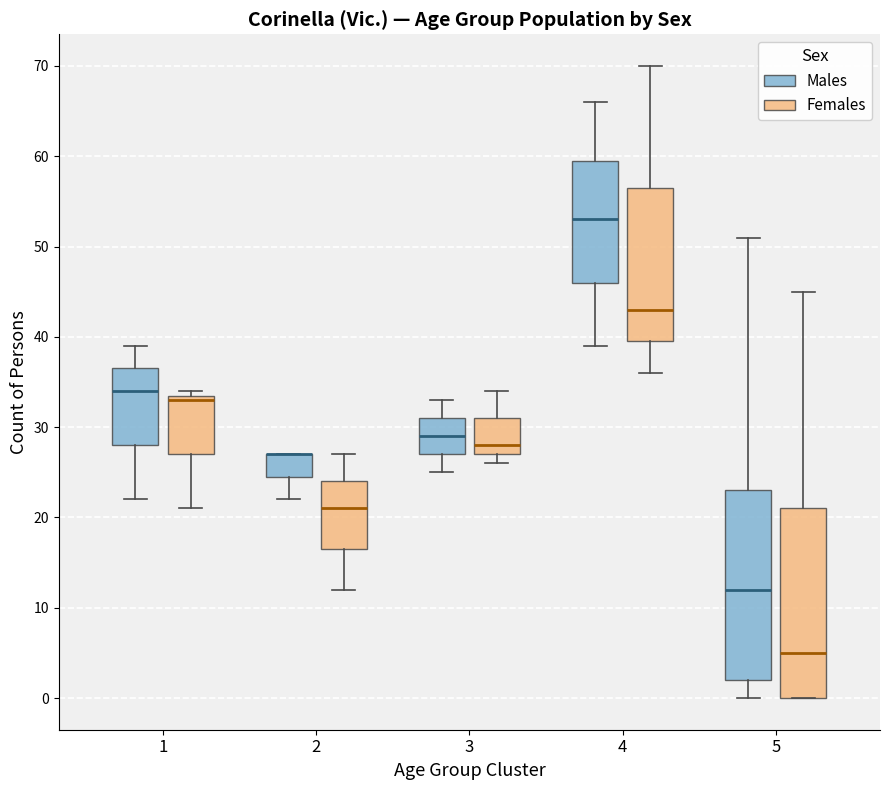

Where is the upper edge of the box for 1 (Males) on the y-axis? The values are not printed on the chart, so give them approximately, as read against the axis.

37